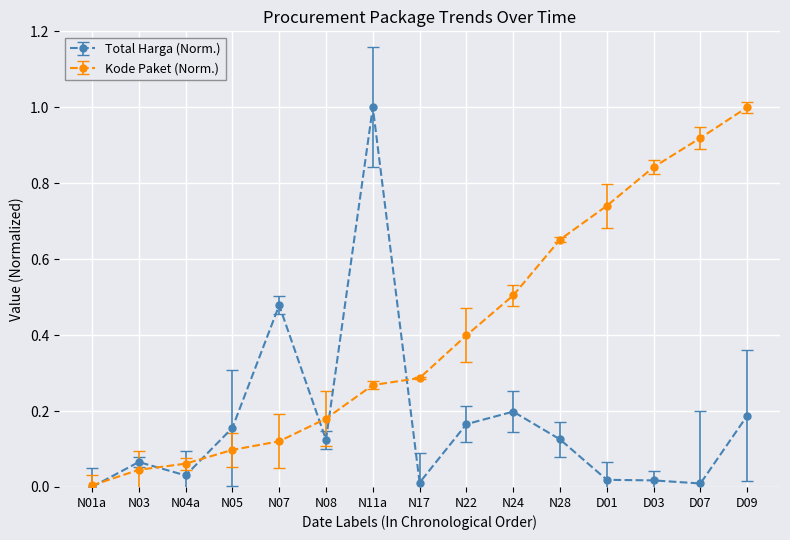

The value of Total Harga (Norm.) at D01 is 0.0. True or false?

True